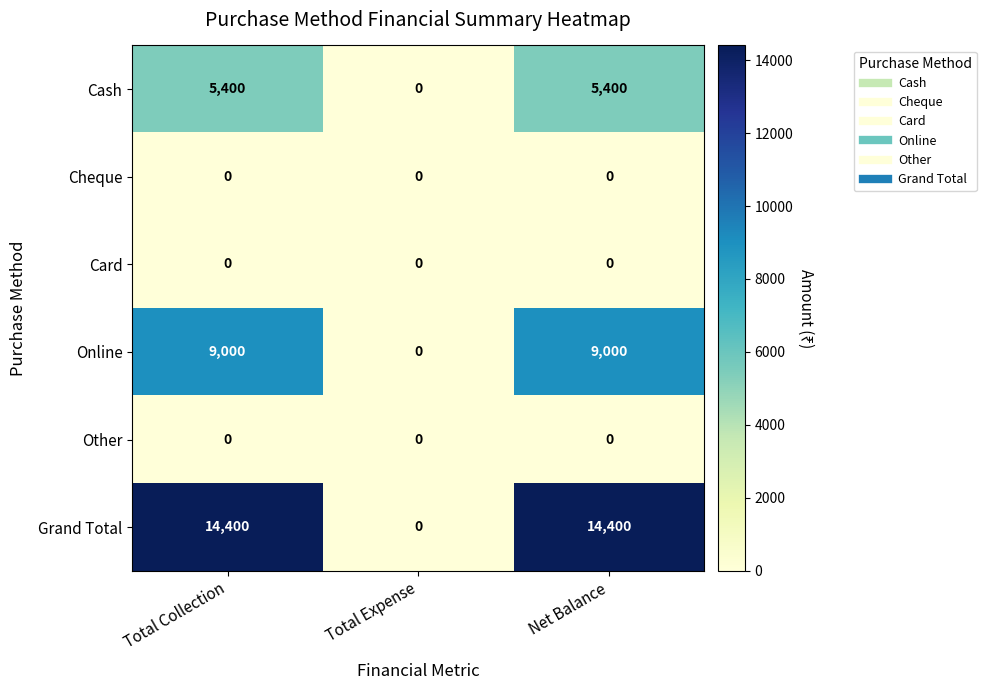

Reading left to right, extract all data points from this chart.

Cash: 5400	0	5400
Cheque: 0	0	0
Card: 0	0	0
Online: 9000	0	9000
Other: 0	0	0
Grand Total: 14400	0	14400